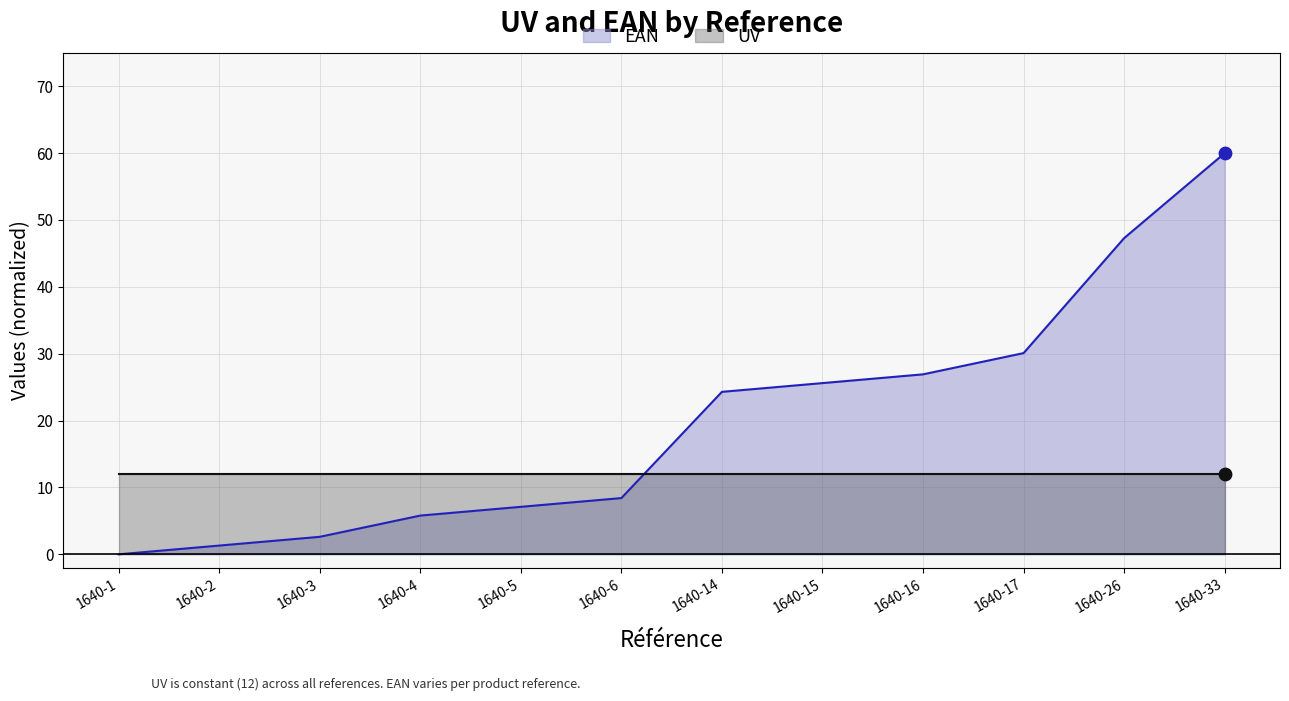

Is the value of UV at 1640-17 greater than the value of EAN at 1640-1?

Yes